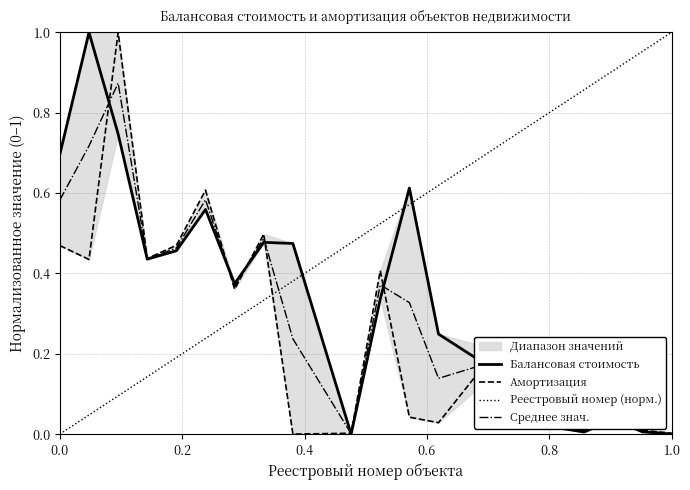

How many times do Среднее знач. and Реестровый номер (норм.) cross each other?

1